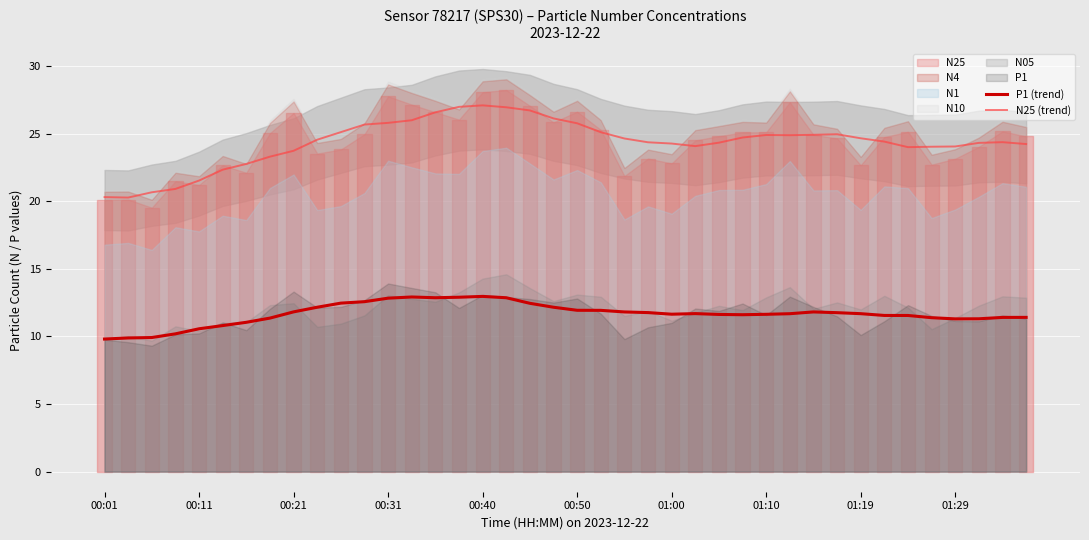

At 27, list the series in order from smallest to largest.

P1 (trend), N25 (trend)